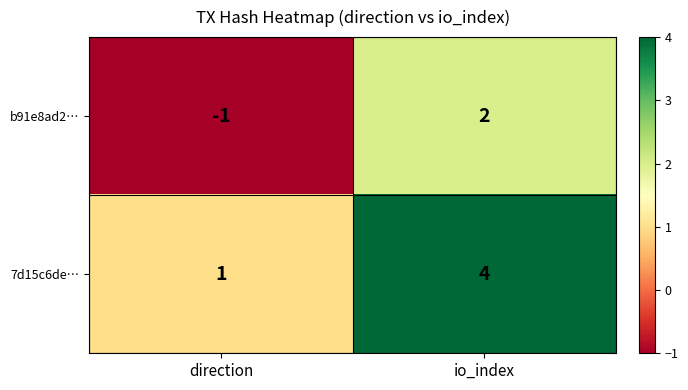

Reading left to right, what are all the values shown in this chart?

b91e8ad2…: -1	2
7d15c6de…: 1	4